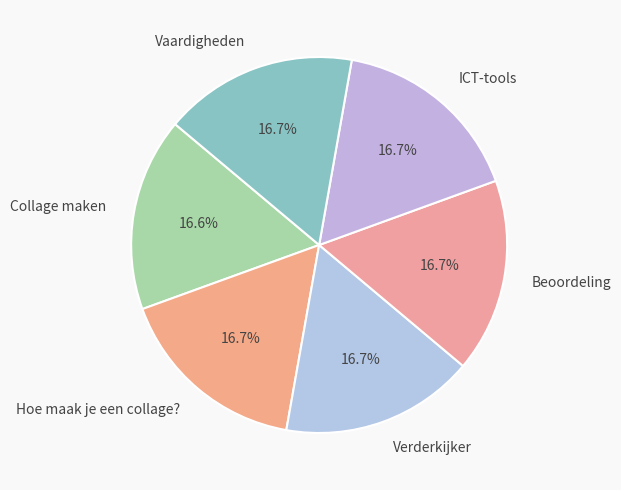

Is there any slice that represents more than half of the pie?

No